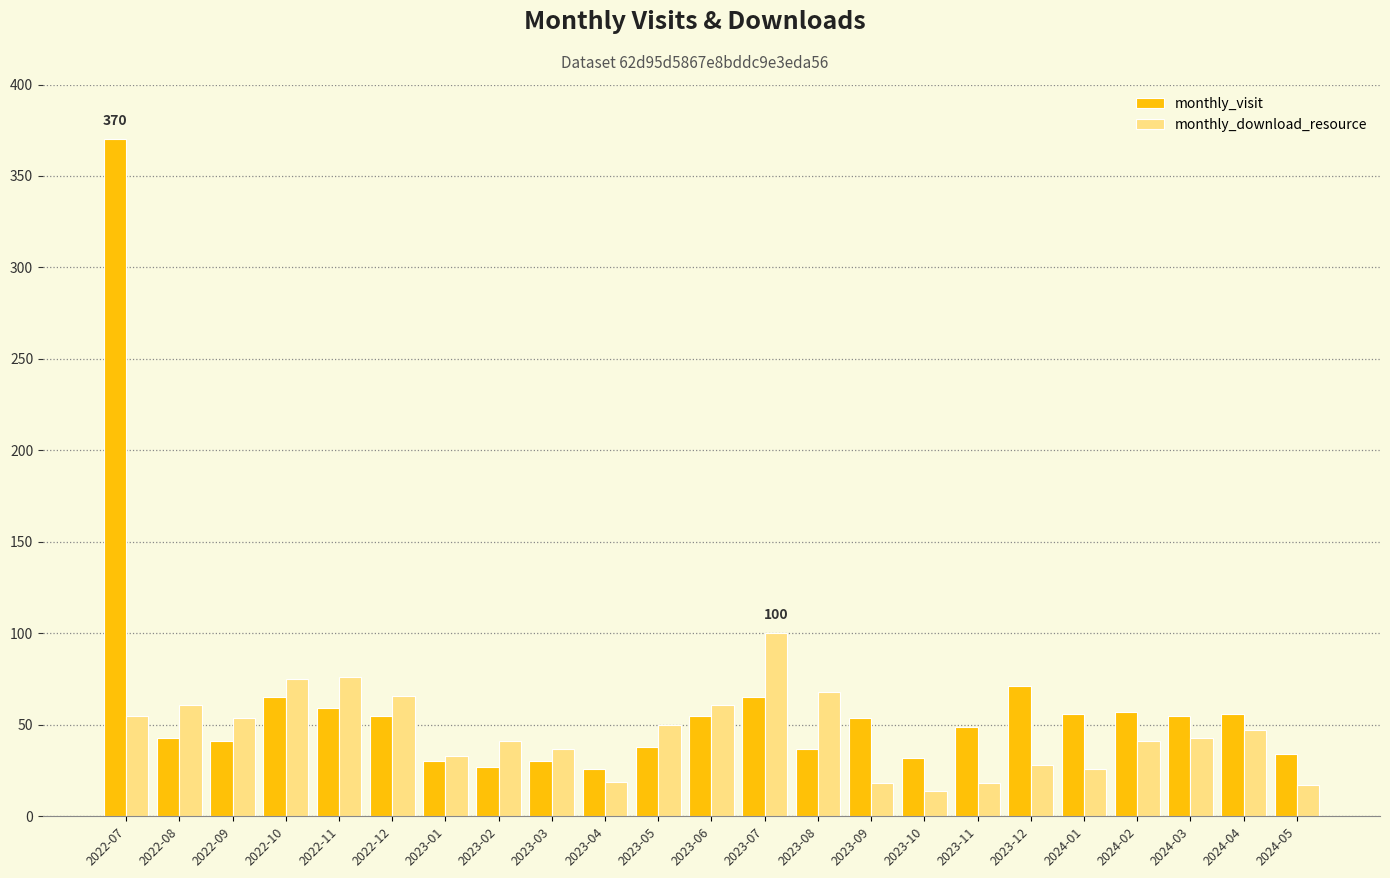

What is the lowest value of the monthly_visit series?

26